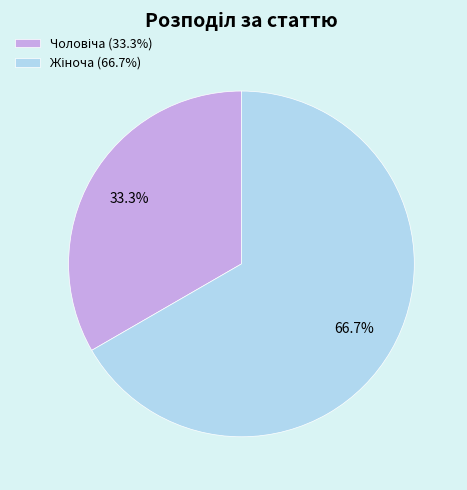

Does any single category account for the majority?

Yes